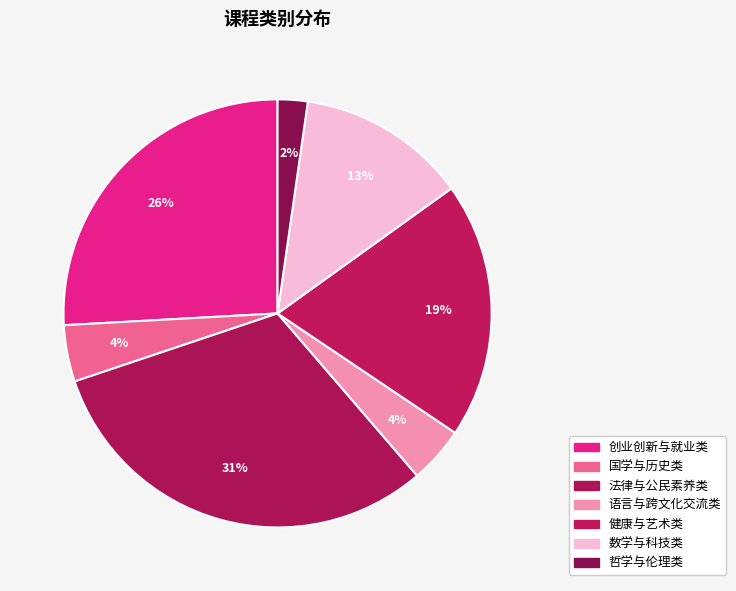

Which has a higher value, 语言与跨文化交流类 or 创业创新与就业类?

创业创新与就业类